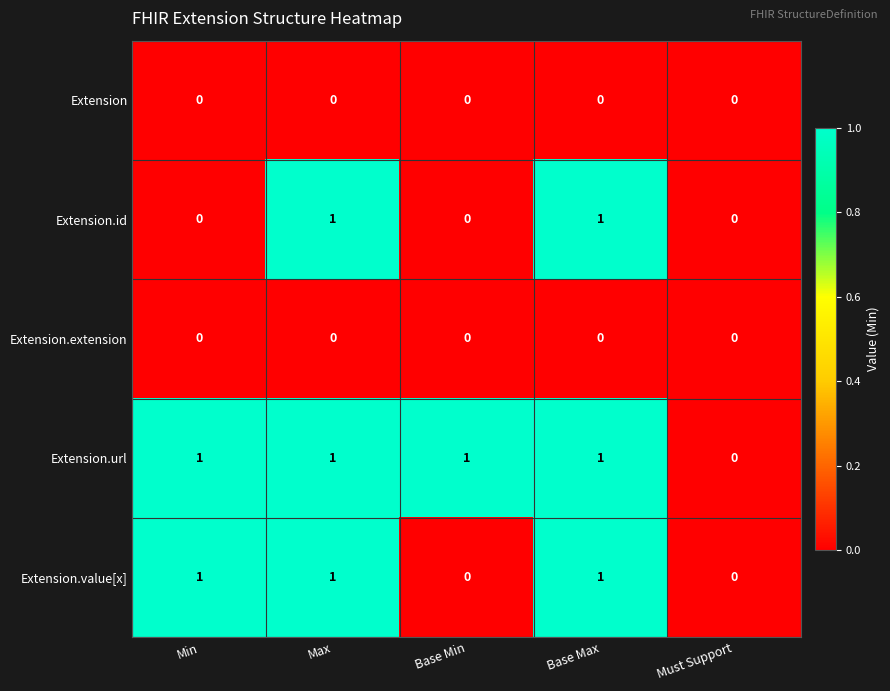

The value of Extension.value[x] at Max is 1. True or false?

True